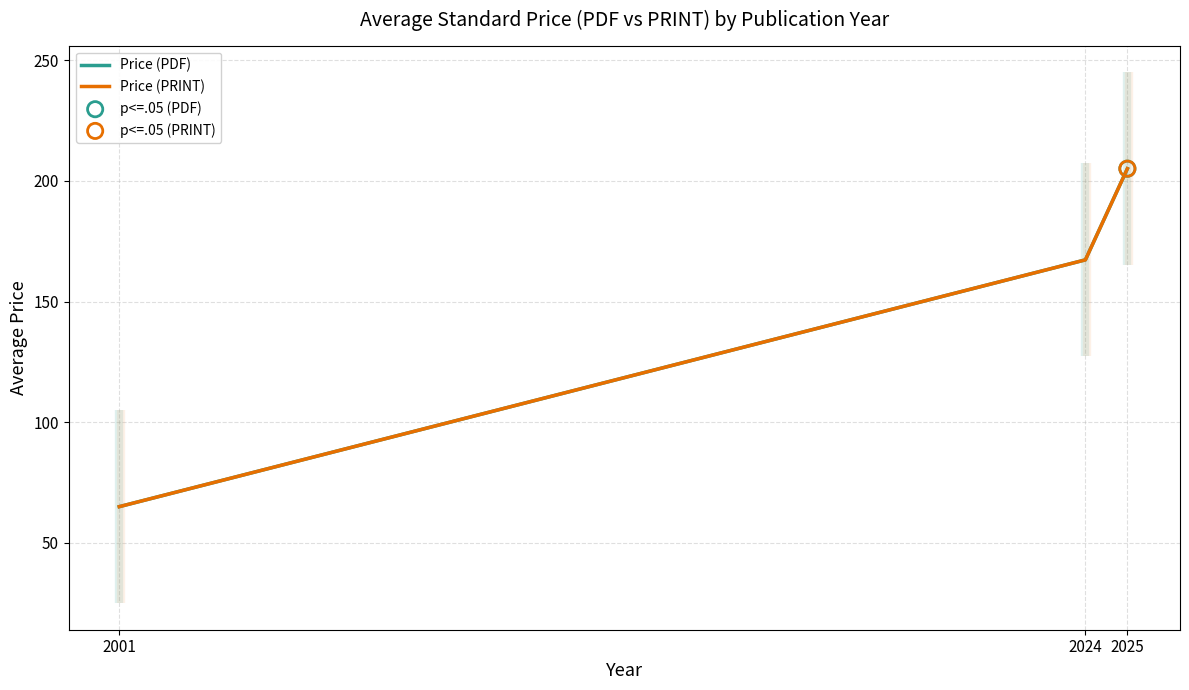

Which series has the largest total across all categories?

Price (PDF)